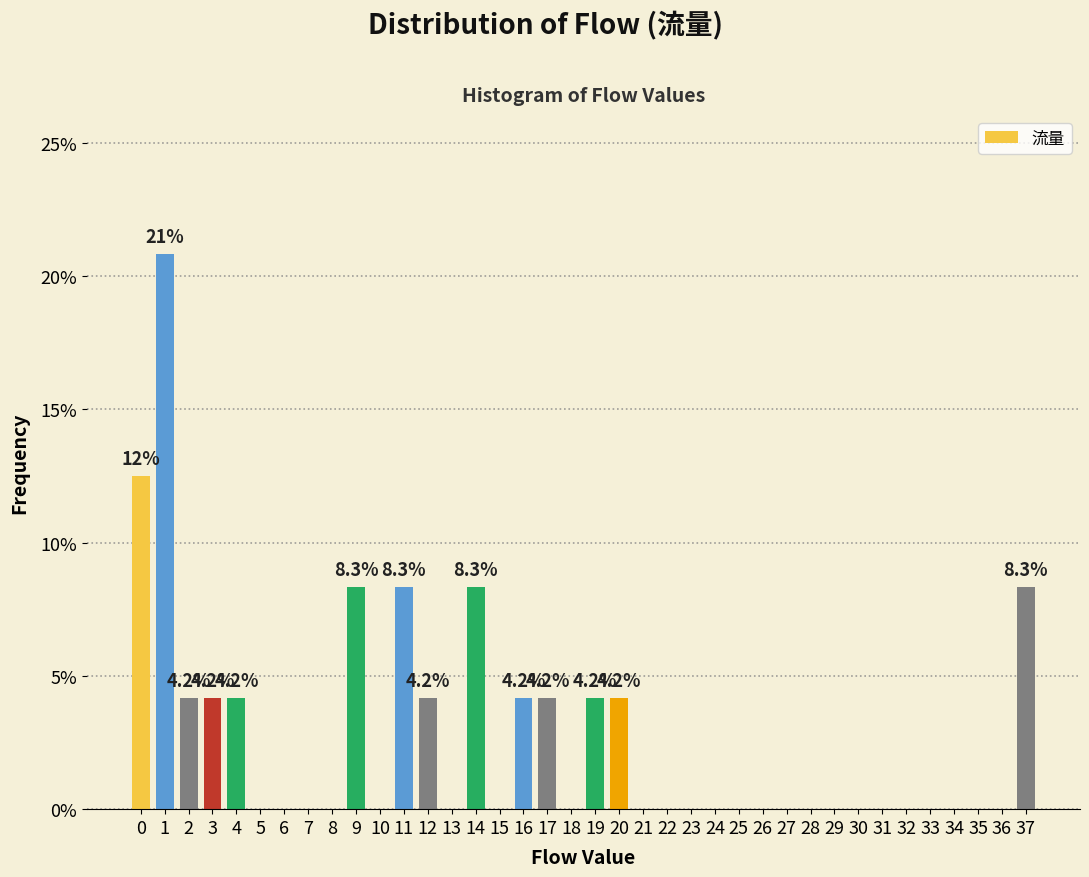

What is the maximum value shown in the chart?

20.8